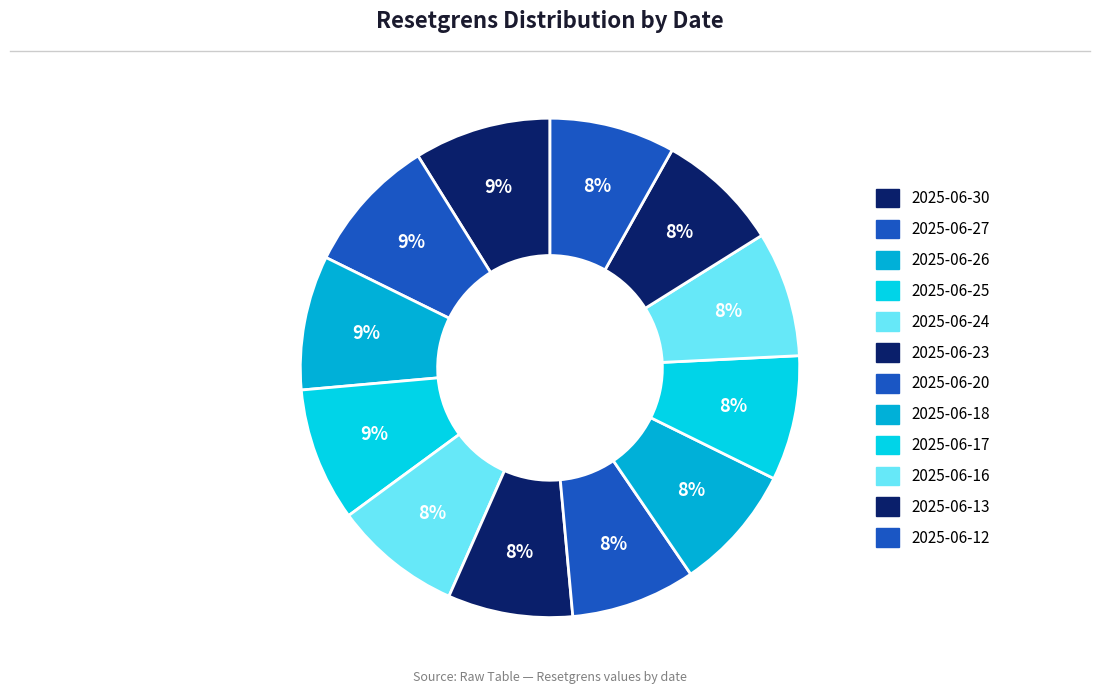

How many segments does this pie chart have?

12